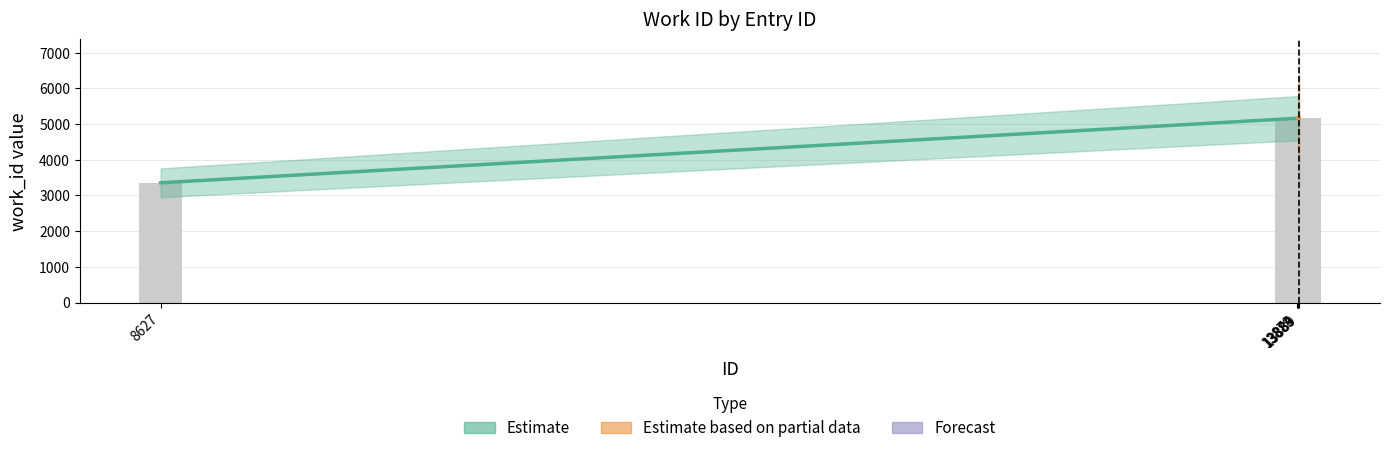

At which category does the chart reach its minimum across all series?

8627